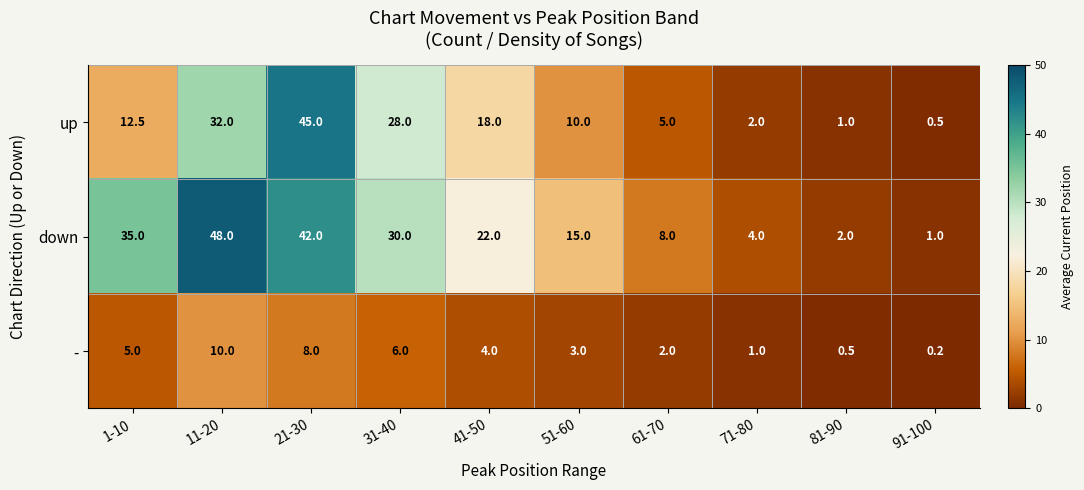

What is the total value across all series at 1-10?

52.5